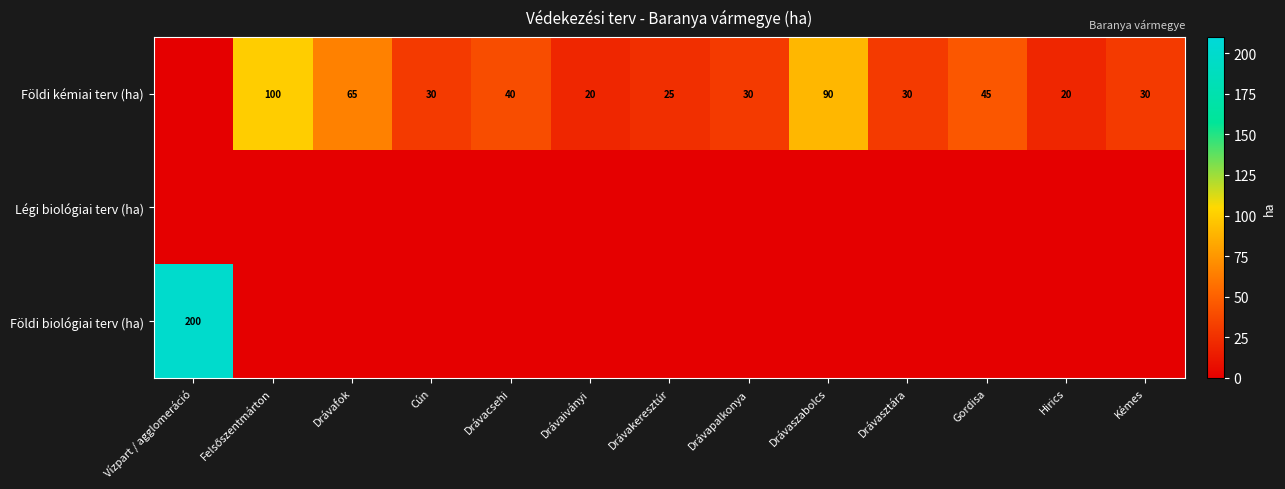

What is the total value across all series at Drávafok?

65